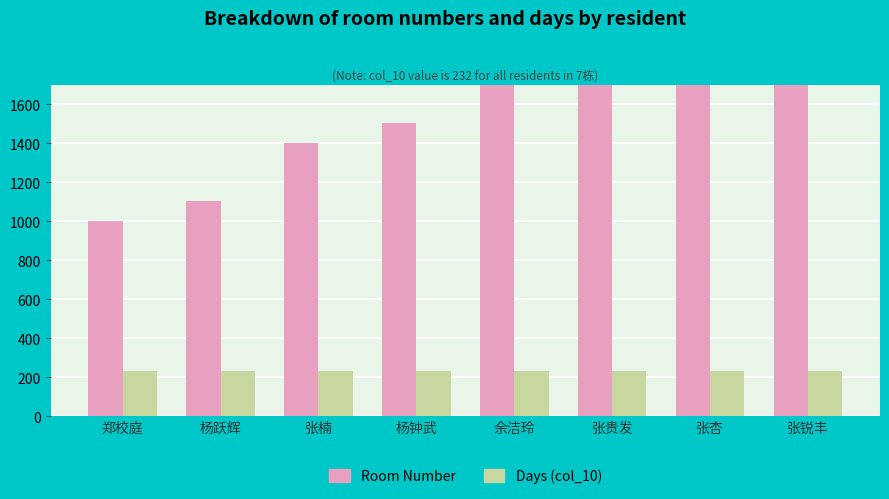

Is it true that Days (col_10) equals 106 at 张锐丰?

False